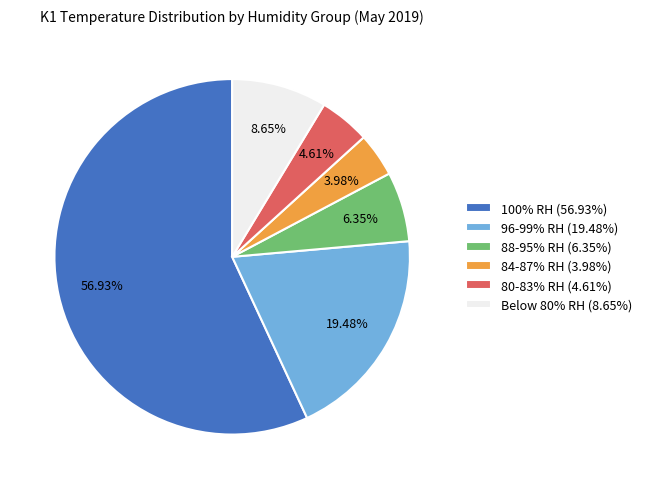

Is 100% RH (56.93%) the majority of the pie?

Yes